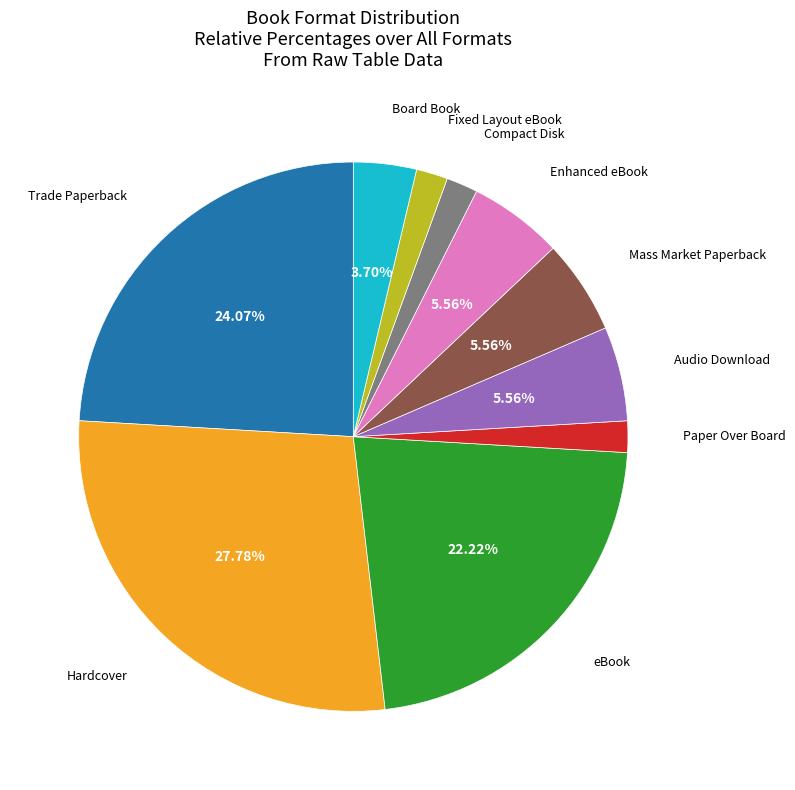

Does any single category account for the majority?

No